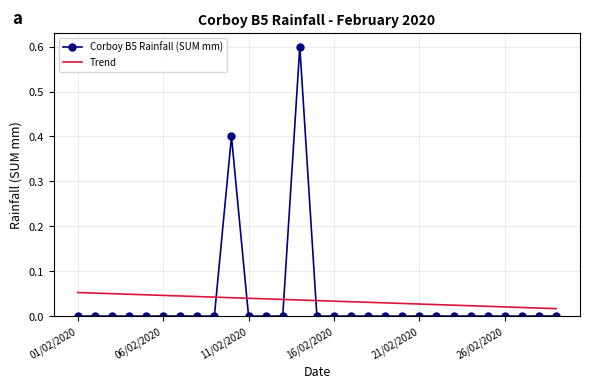

List the series in order of their peak value, lowest first.

Trend, Corboy B5 Rainfall (SUM mm)